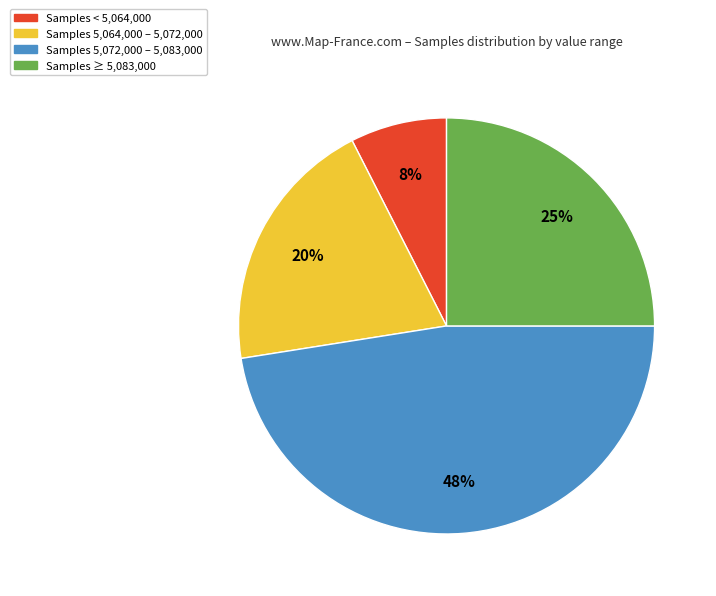

How many segments does this pie chart have?

4